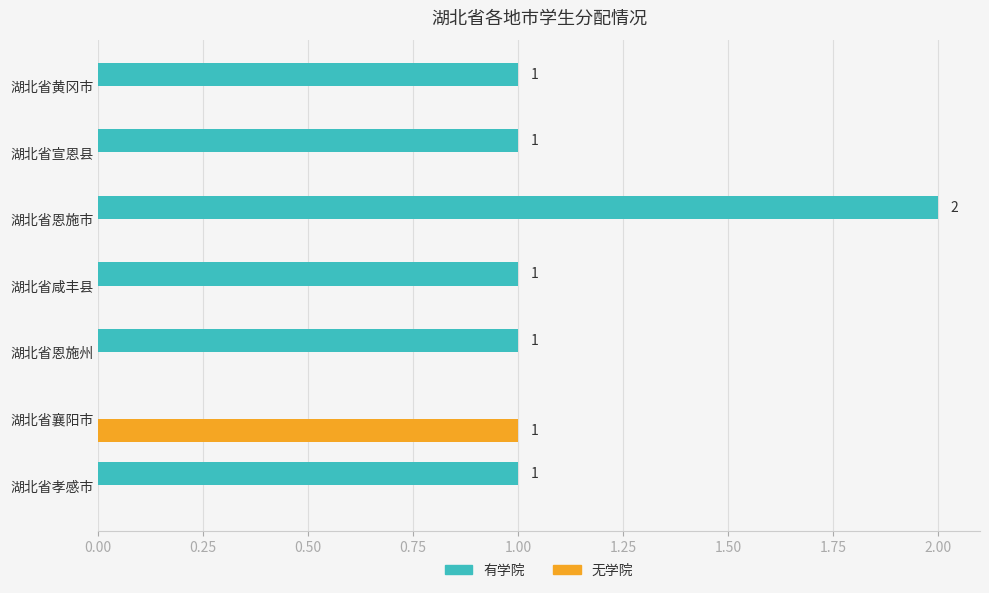

What is the maximum value for 有学院?

2